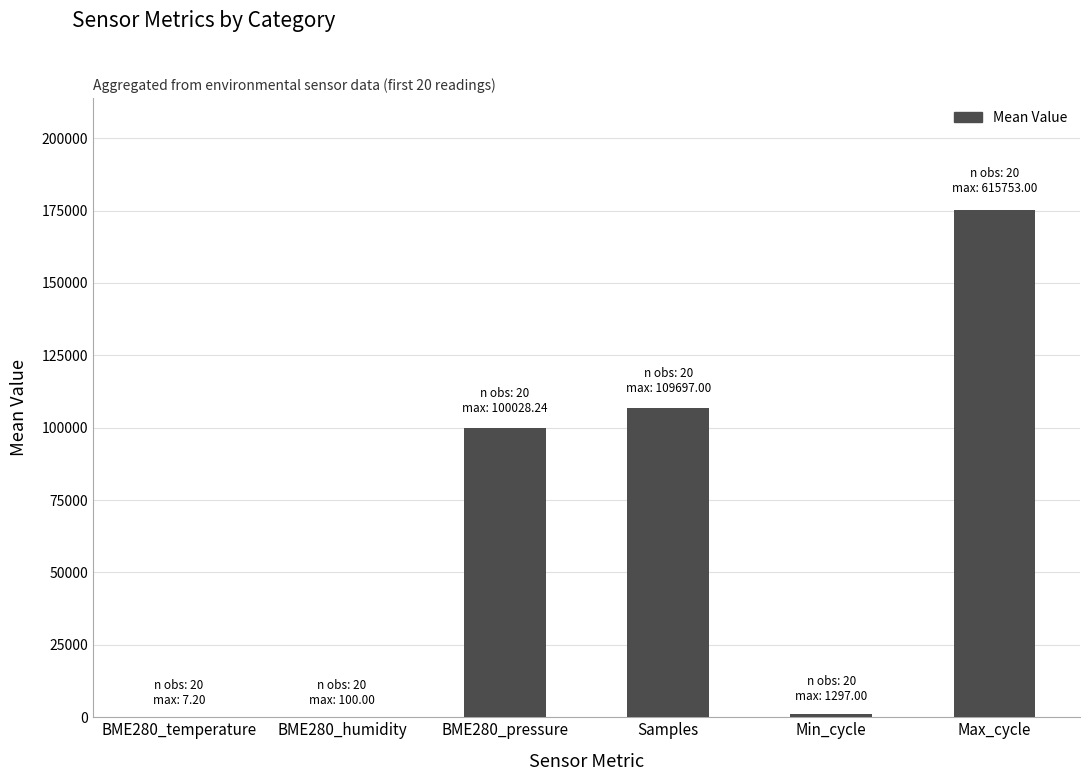

What value does the data have at Samples?

106653.1